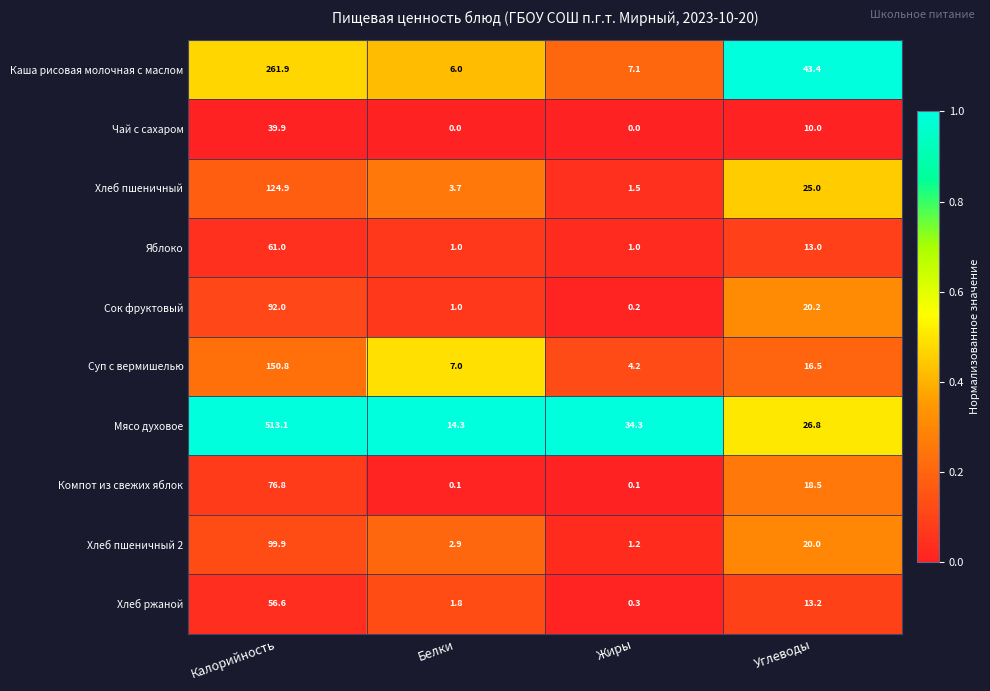

Rank the series at Жиры from lowest to highest value.

Чай с сахаром, Компот из свежих яблок, Сок фруктовый, Хлеб ржаной, Яблоко, Хлеб пшеничный 2, Хлеб пшеничный, Суп с вермишелью, Каша рисовая молочная с маслом, Мясо духовое